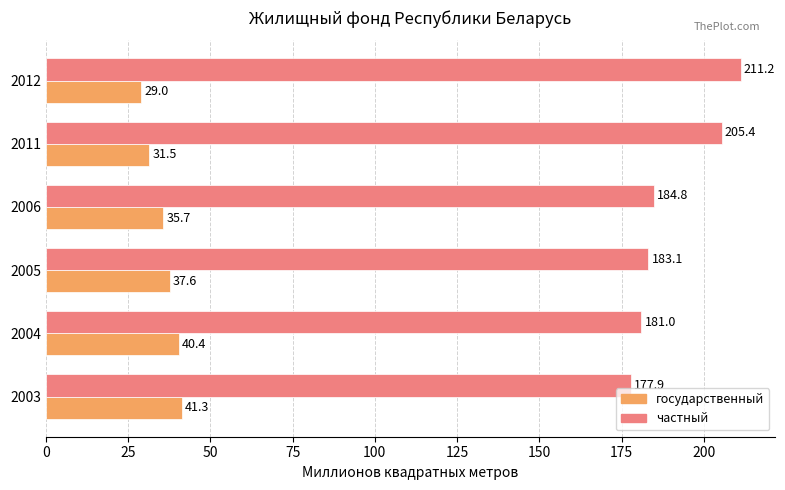

What is the difference between the maximum and minimum values in the государственный series?

12.3